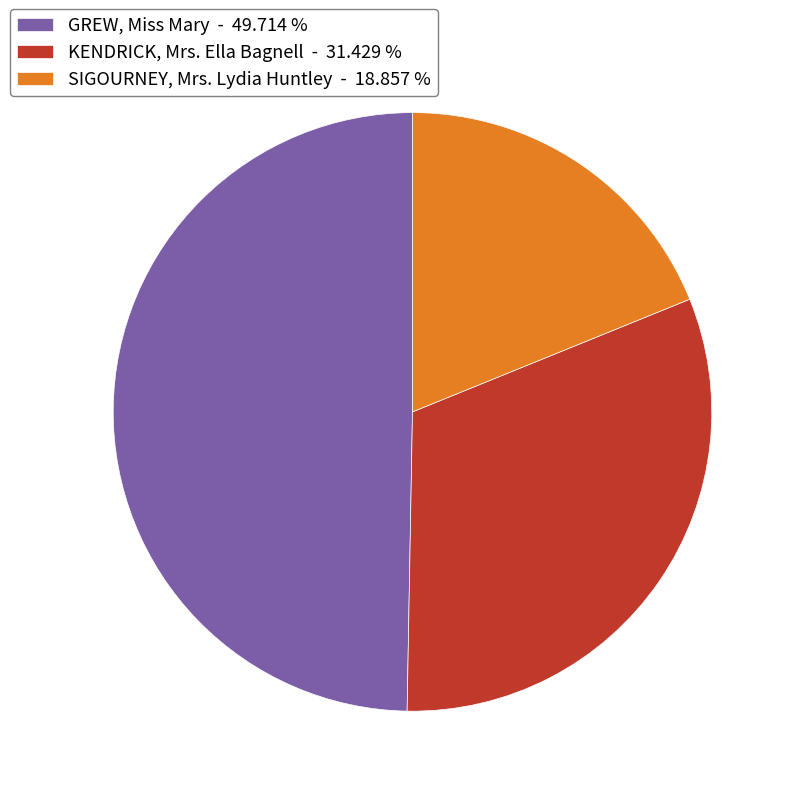

Count the number of slices in the pie.

3